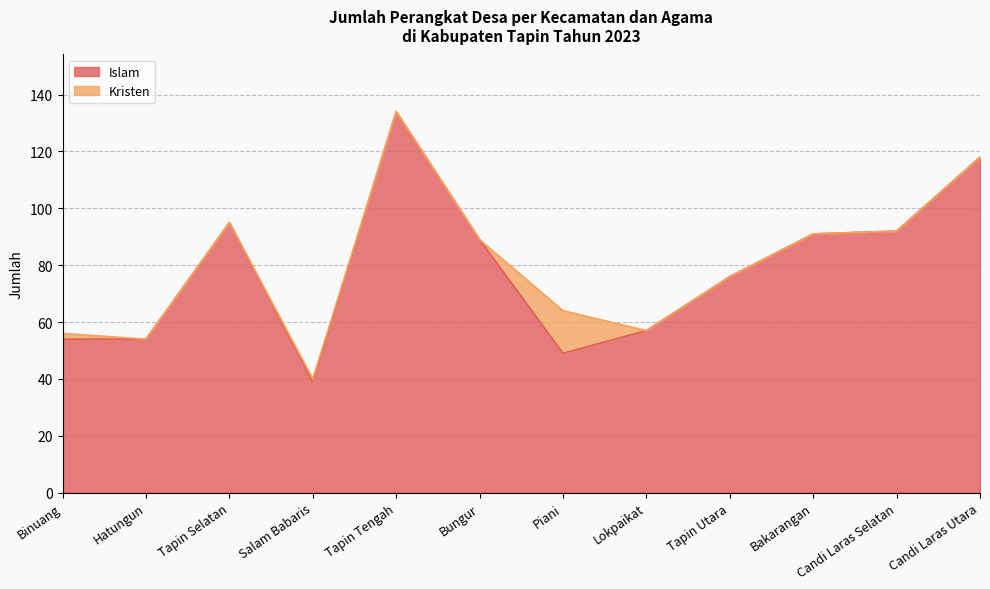

Does the chart display data point markers on the line(s)?

No